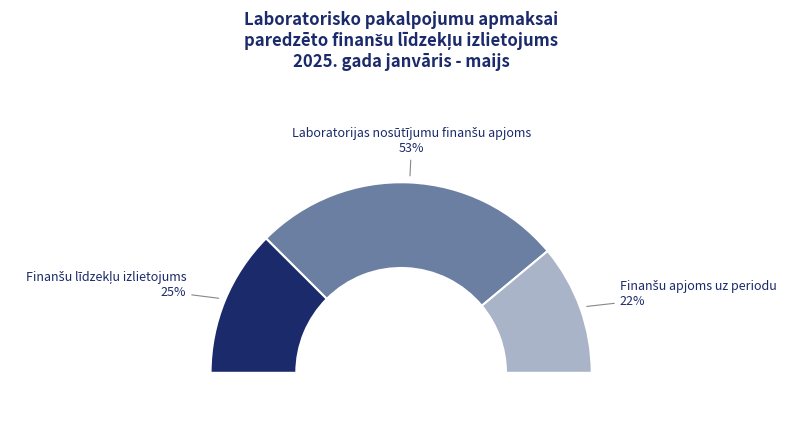

Which category has the smallest portion of the pie?

Finanšu apjoms uz periodu